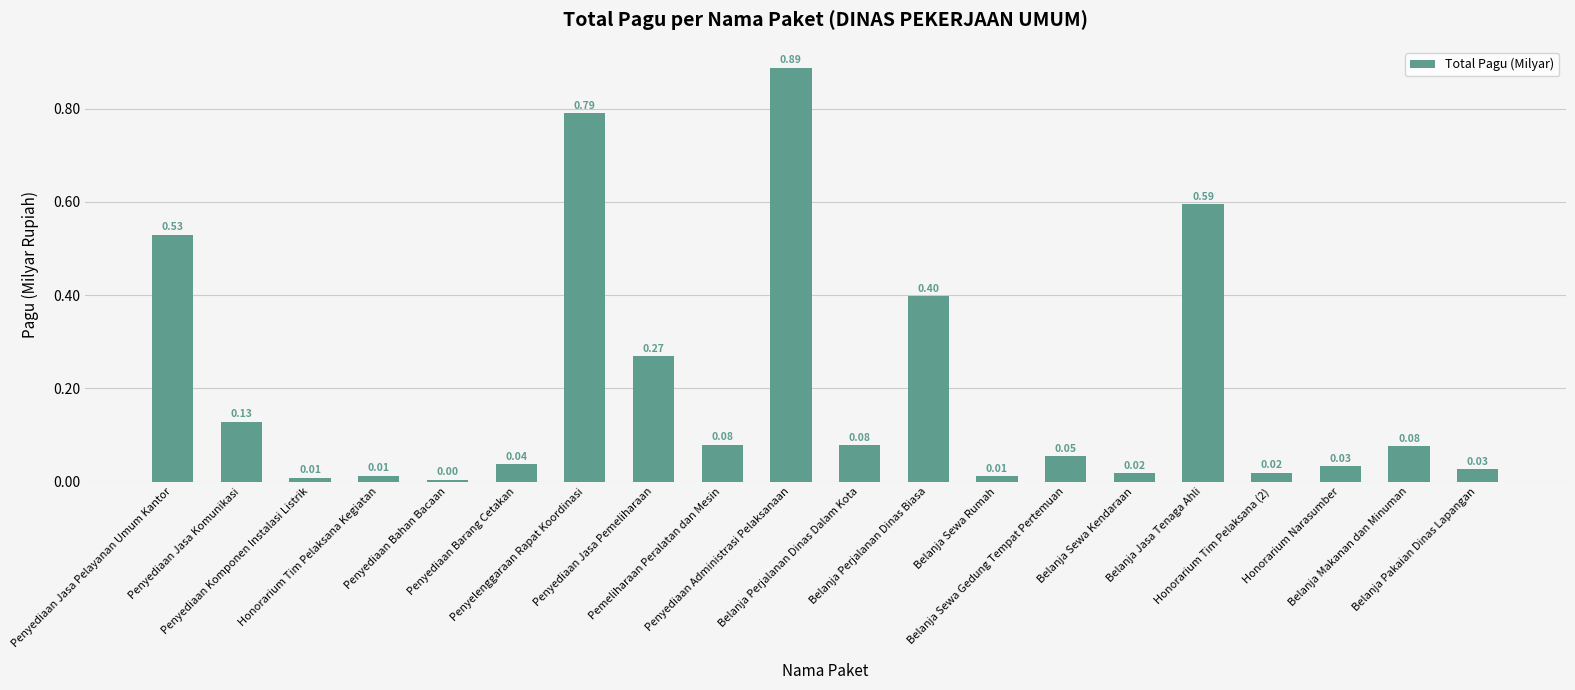

What is the label of the 19th bar from the left?

Belanja Makanan dan Minuman